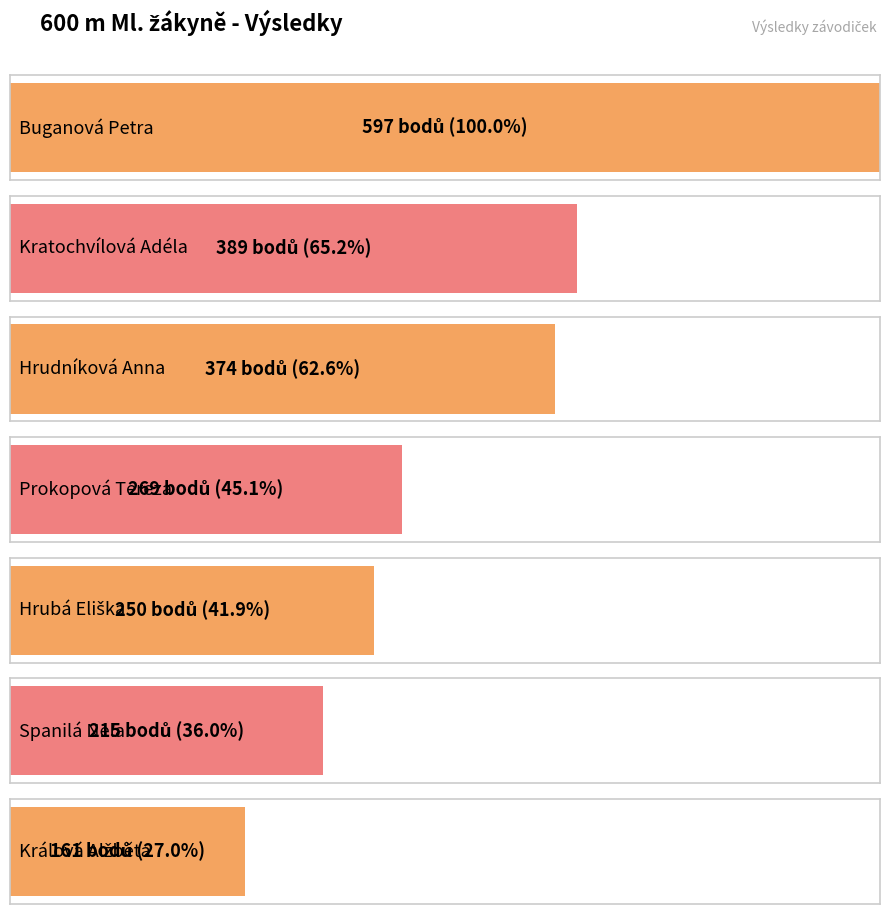

What is the minimum value shown in the chart?

161